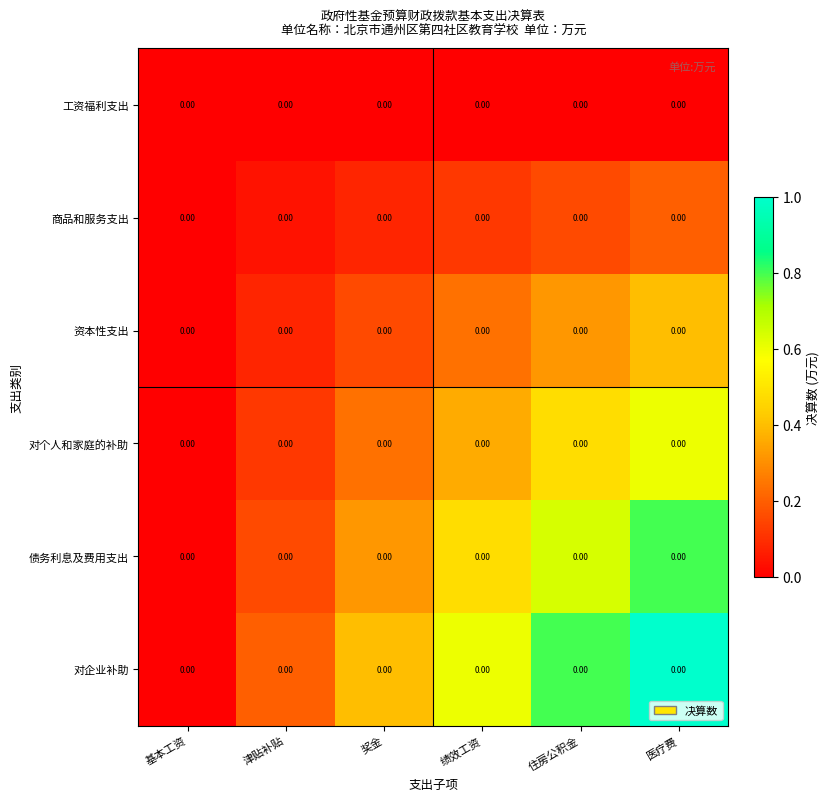

Reading left to right, transcribe all the data shown in this chart.

工资福利支出: 基本工资=0.0	津贴补贴=0.0	奖金=0.0	绩效工资=0.0	住房公积金=0.0	医疗费=0.0
商品和服务支出: 基本工资=0.0	津贴补贴=0.0	奖金=0.0	绩效工资=0.0	住房公积金=0.0	医疗费=0.0
资本性支出: 基本工资=0.0	津贴补贴=0.0	奖金=0.0	绩效工资=0.0	住房公积金=0.0	医疗费=0.0
对个人和家庭的补助: 基本工资=0.0	津贴补贴=0.0	奖金=0.0	绩效工资=0.0	住房公积金=0.0	医疗费=0.0
债务利息及费用支出: 基本工资=0.0	津贴补贴=0.0	奖金=0.0	绩效工资=0.0	住房公积金=0.0	医疗费=0.0
对企业补助: 基本工资=0.0	津贴补贴=0.0	奖金=0.0	绩效工资=0.0	住房公积金=0.0	医疗费=0.0